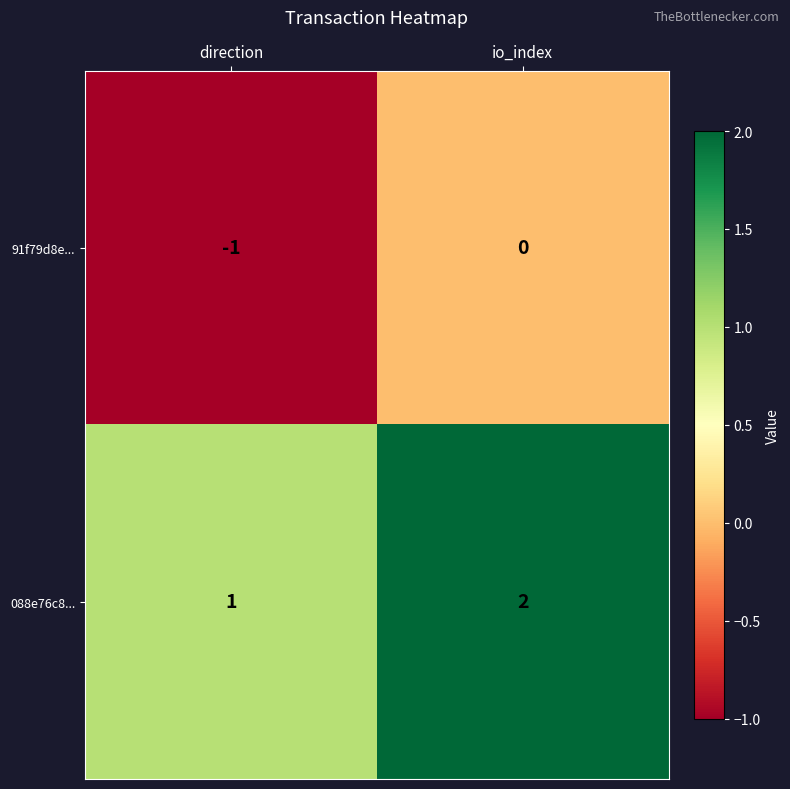

Reading left to right, extract all data points from this chart.

91f79d8e...: direction=-1	io_index=0
088e76c8...: direction=1	io_index=2